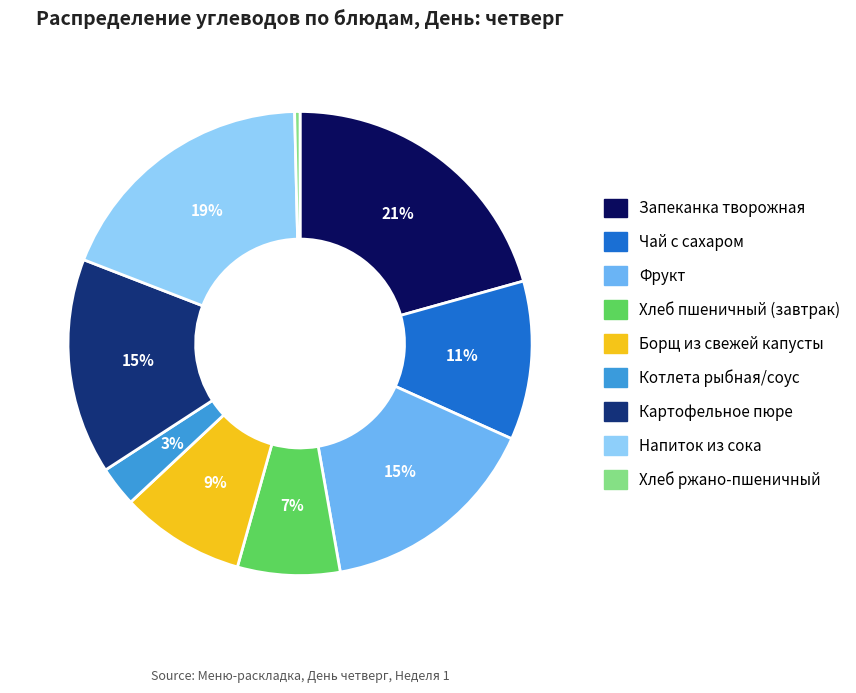

Count the number of slices in the pie.

9